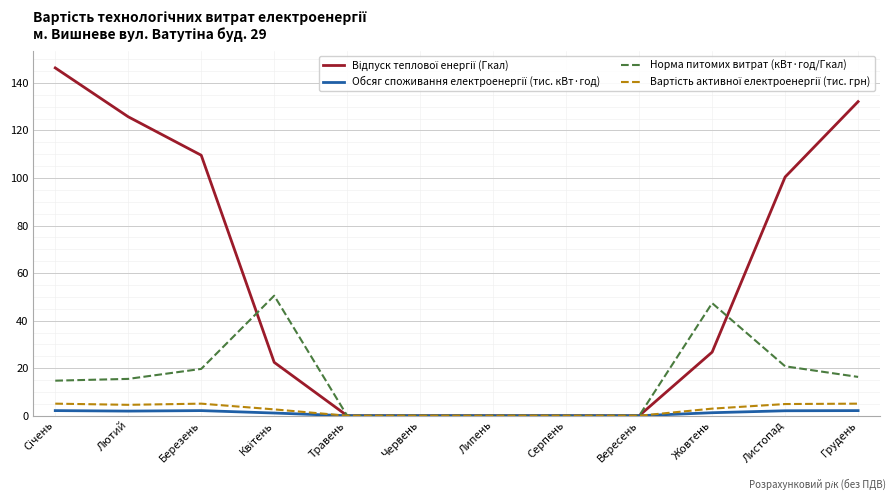

What position from the left is Червень?

6